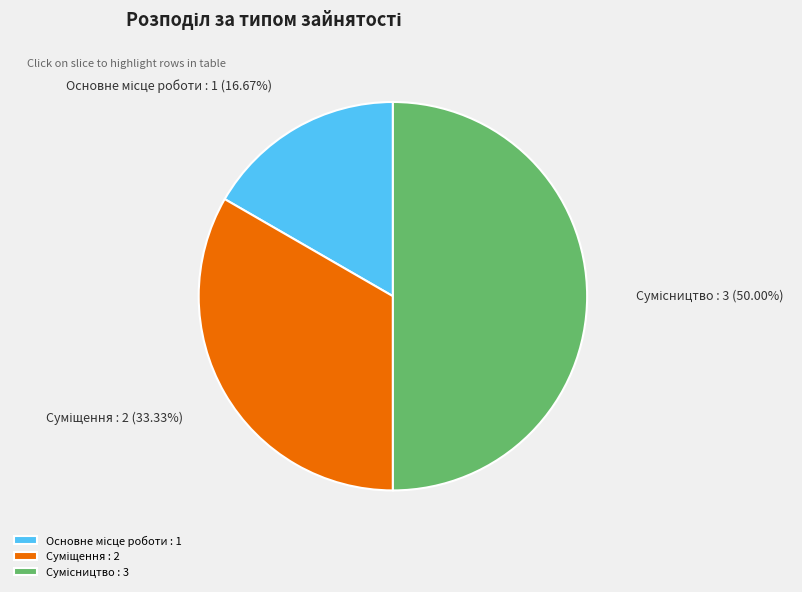

How many segments does this pie chart have?

3